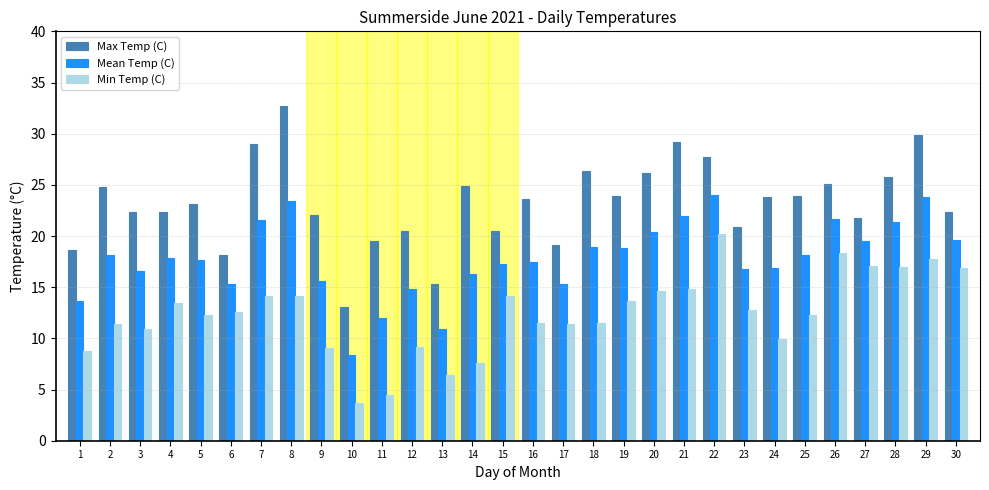

Rank the series at 21 from lowest to highest value.

Min Temp (C), Mean Temp (C), Max Temp (C)